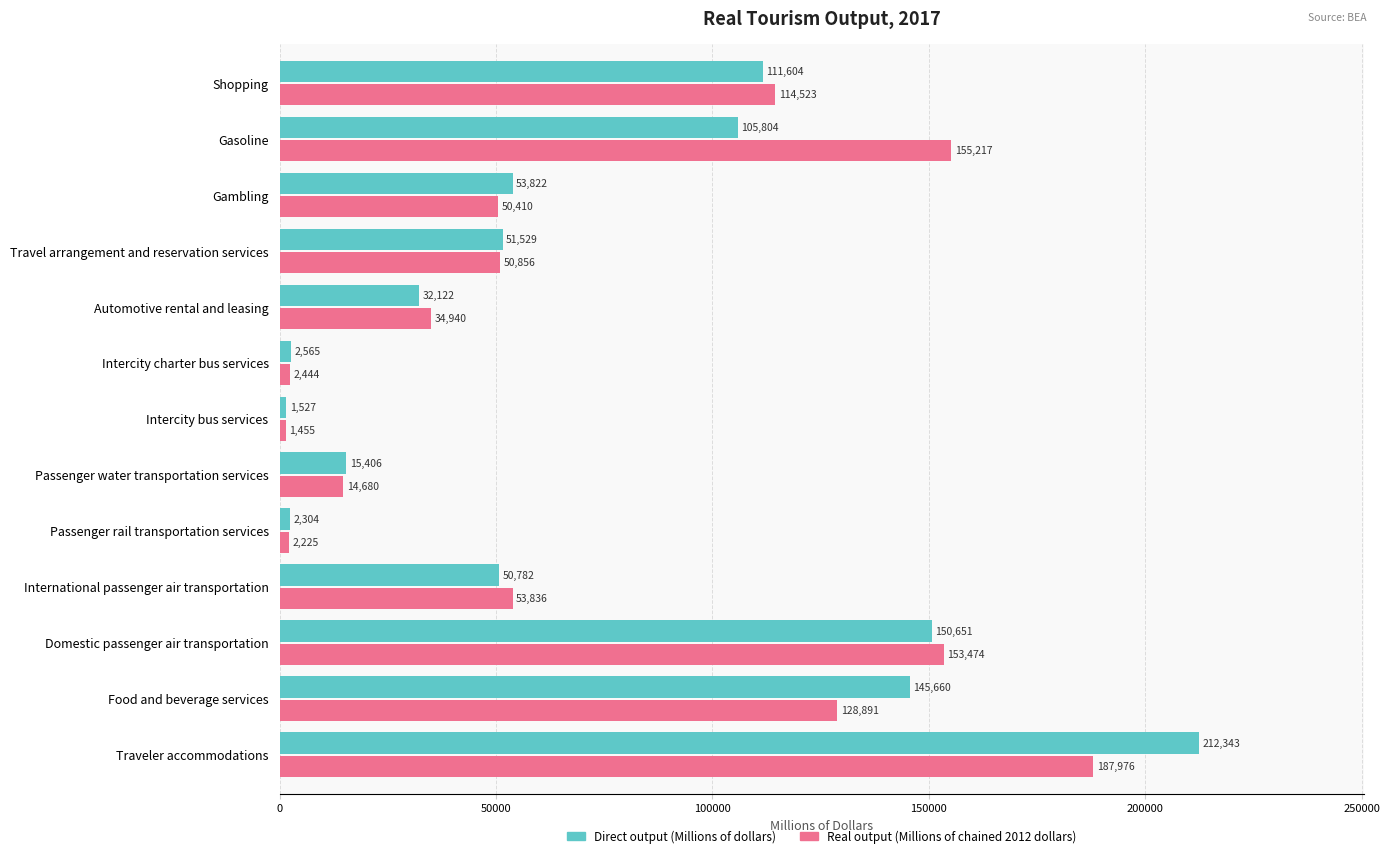

What is the difference between the maximum and minimum values in the Real output (Millions of chained 2012 dollars) series?

186521